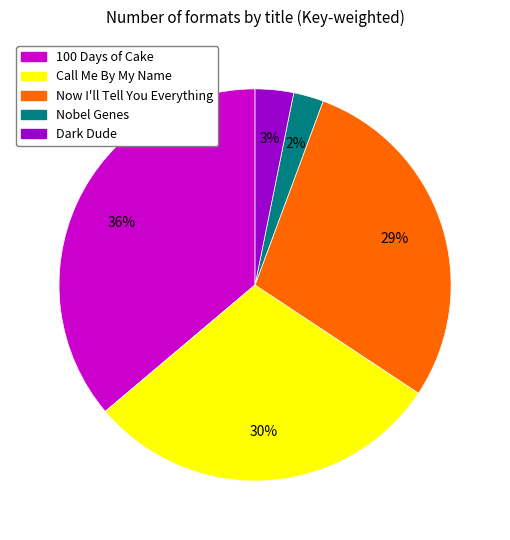

Is there a majority slice in this chart?

No